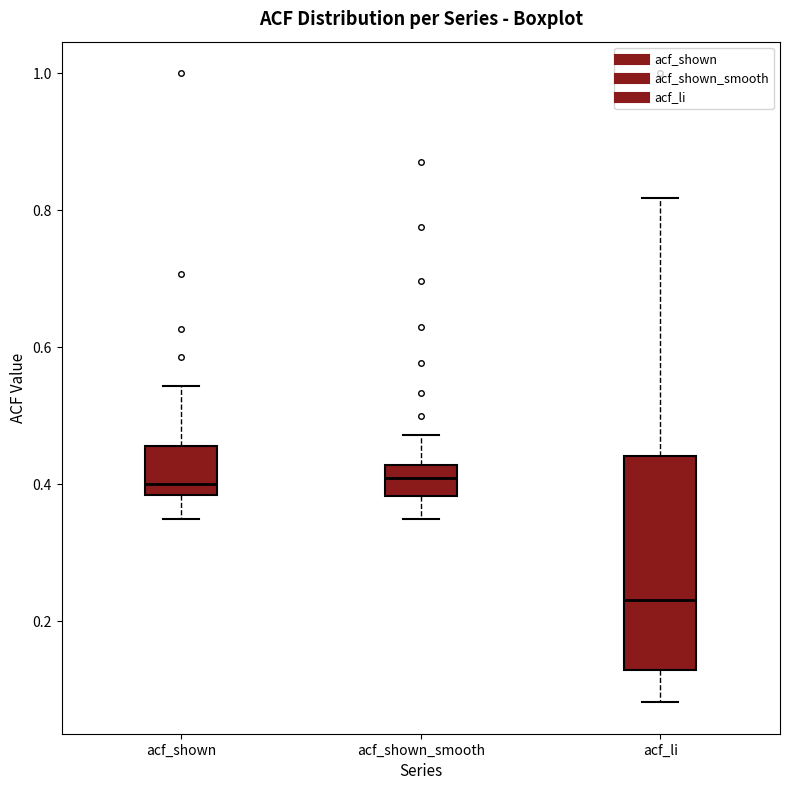

Reading left to right, read every box against the y-axis: the position of its median line, the range the box covers, and the ends of its whiskers. The values are not printed on the chart, so give them approximately, as read against the axis.

acf_shown: median 0.40, box 0.38 to 0.46, whiskers 0.34 to 0.54
acf_shown_smooth: median 0.40, box 0.38 to 0.42, whiskers 0.36 to 0.48
acf_li: median 0.24, box 0.12 to 0.44, whiskers 0.08 to 0.82